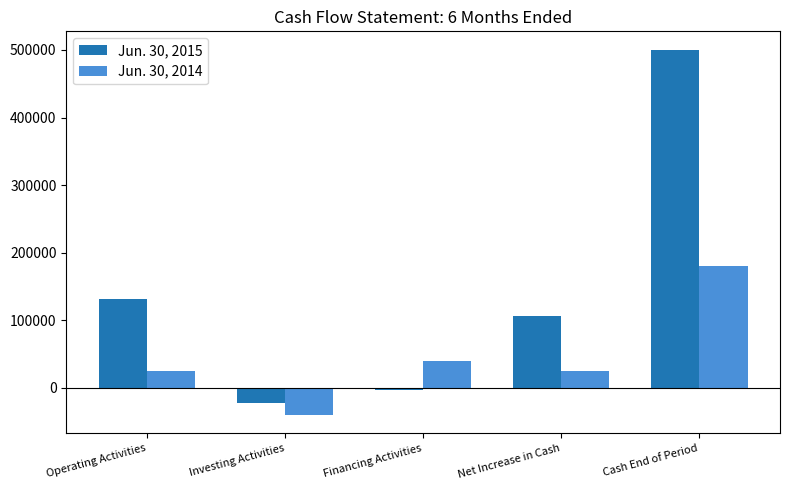

Between Operating Activities and Investing Activities, which series saw the biggest shift?

Jun. 30, 2015